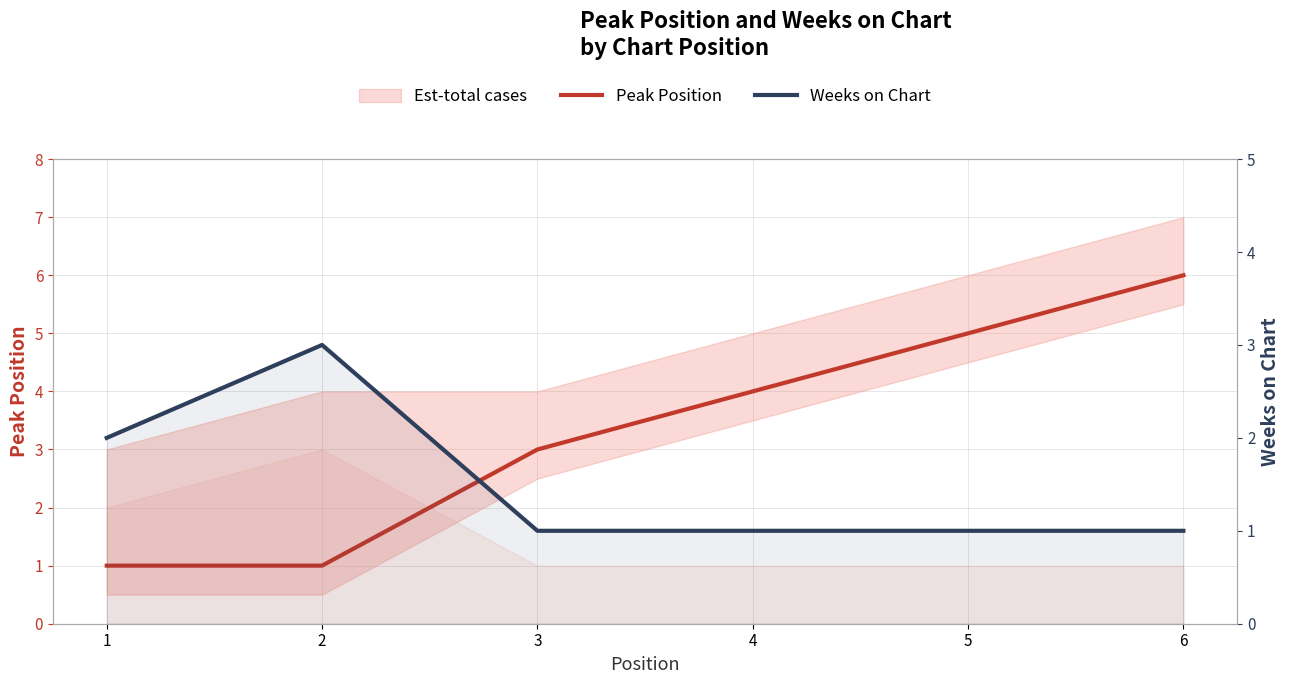

Which has a higher value, 6 or 4?

6